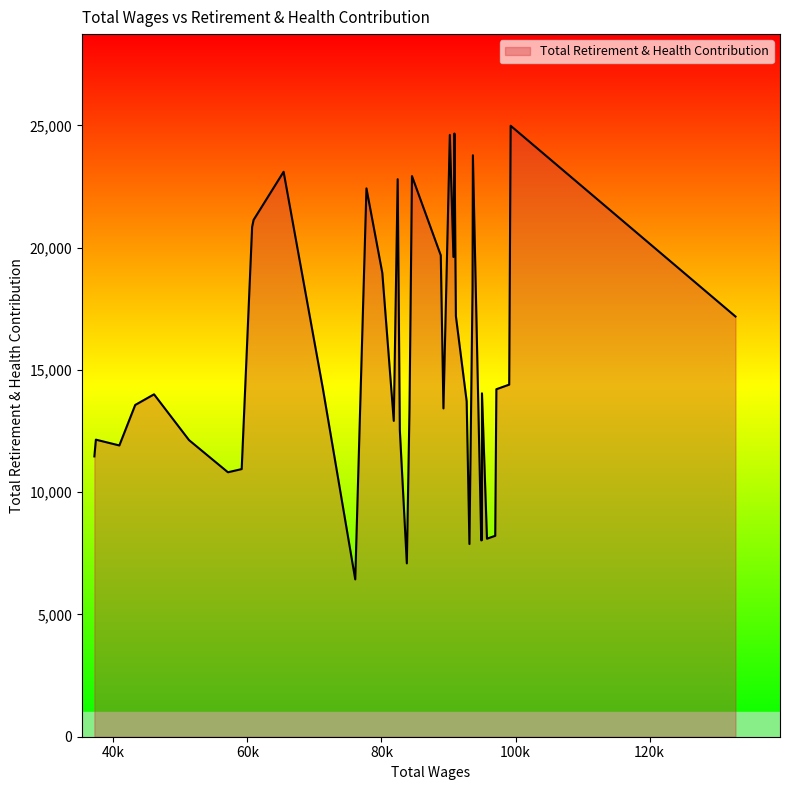

What is the difference between the maximum and minimum values?

18551